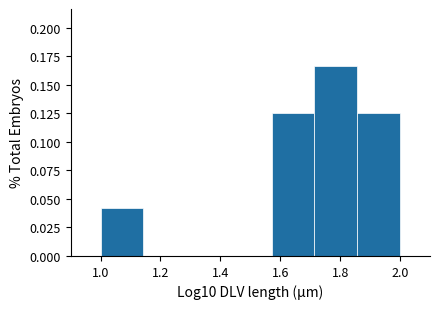

Which range on the x-axis has the tallest bar?

1.72 to 1.86